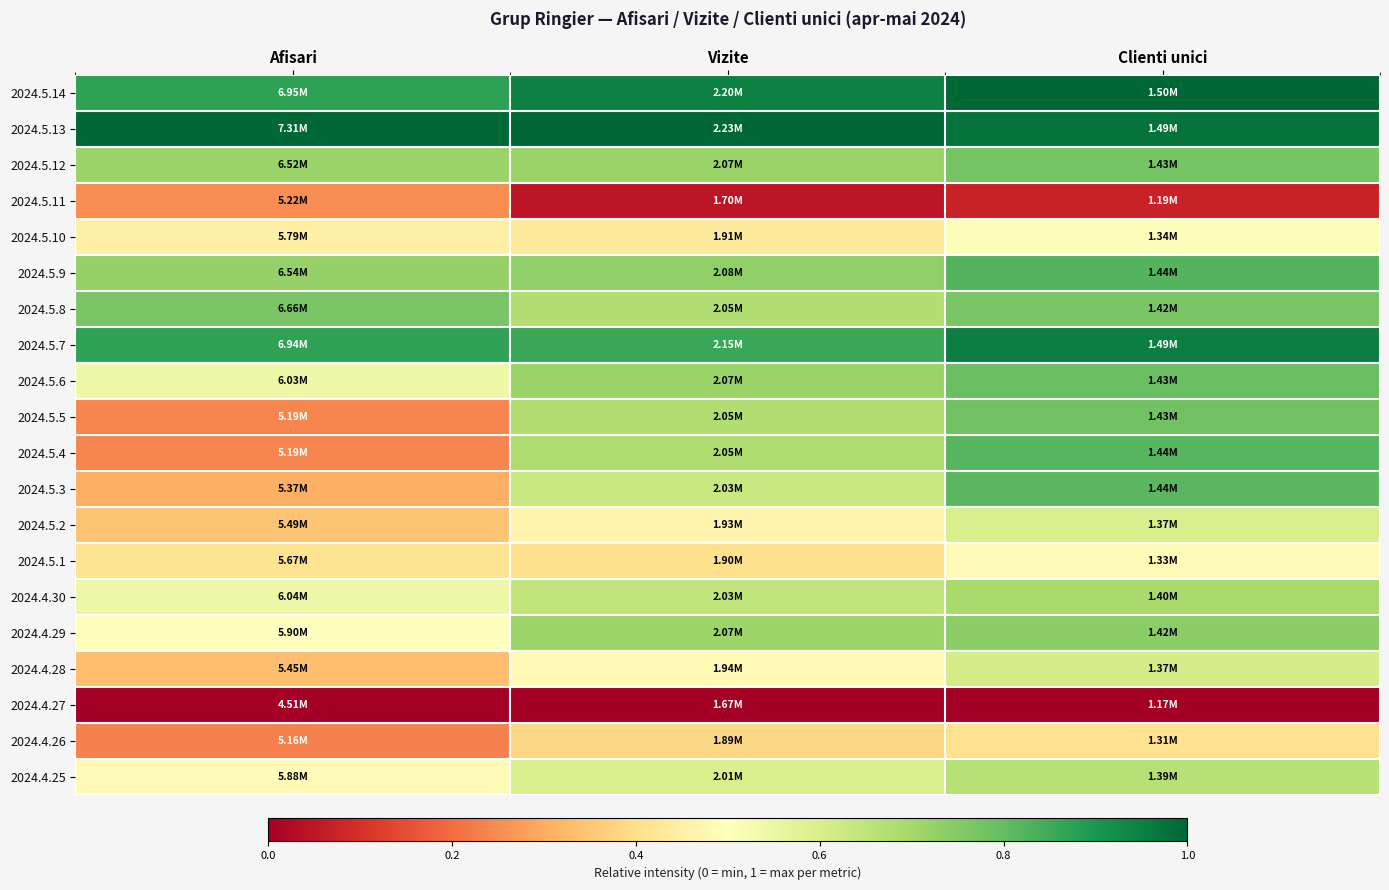

Reading left to right, transcribe all the data shown in this chart.

2024.5.14: Afisari=0.9	Vizite=0.9	Clienti unici=1.0
2024.5.13: Afisari=1.0	Vizite=1.0	Clienti unici=1.0
2024.5.12: Afisari=0.7	Vizite=0.7	Clienti unici=0.8
2024.5.11: Afisari=0.3	Vizite=0.0	Clienti unici=0.1
2024.5.10: Afisari=0.5	Vizite=0.4	Clienti unici=0.5
2024.5.9: Afisari=0.7	Vizite=0.7	Clienti unici=0.8
2024.5.8: Afisari=0.8	Vizite=0.7	Clienti unici=0.8
2024.5.7: Afisari=0.9	Vizite=0.9	Clienti unici=1.0
2024.5.6: Afisari=0.5	Vizite=0.7	Clienti unici=0.8
2024.5.5: Afisari=0.2	Vizite=0.7	Clienti unici=0.8
2024.5.4: Afisari=0.2	Vizite=0.7	Clienti unici=0.8
2024.5.3: Afisari=0.3	Vizite=0.6	Clienti unici=0.8
2024.5.2: Afisari=0.3	Vizite=0.5	Clienti unici=0.6
2024.5.1: Afisari=0.4	Vizite=0.4	Clienti unici=0.5
2024.4.30: Afisari=0.5	Vizite=0.6	Clienti unici=0.7
2024.4.29: Afisari=0.5	Vizite=0.7	Clienti unici=0.7
2024.4.28: Afisari=0.3	Vizite=0.5	Clienti unici=0.6
2024.4.27: Afisari=0.0	Vizite=0.0	Clienti unici=0.0
2024.4.26: Afisari=0.2	Vizite=0.4	Clienti unici=0.4
2024.4.25: Afisari=0.5	Vizite=0.6	Clienti unici=0.7